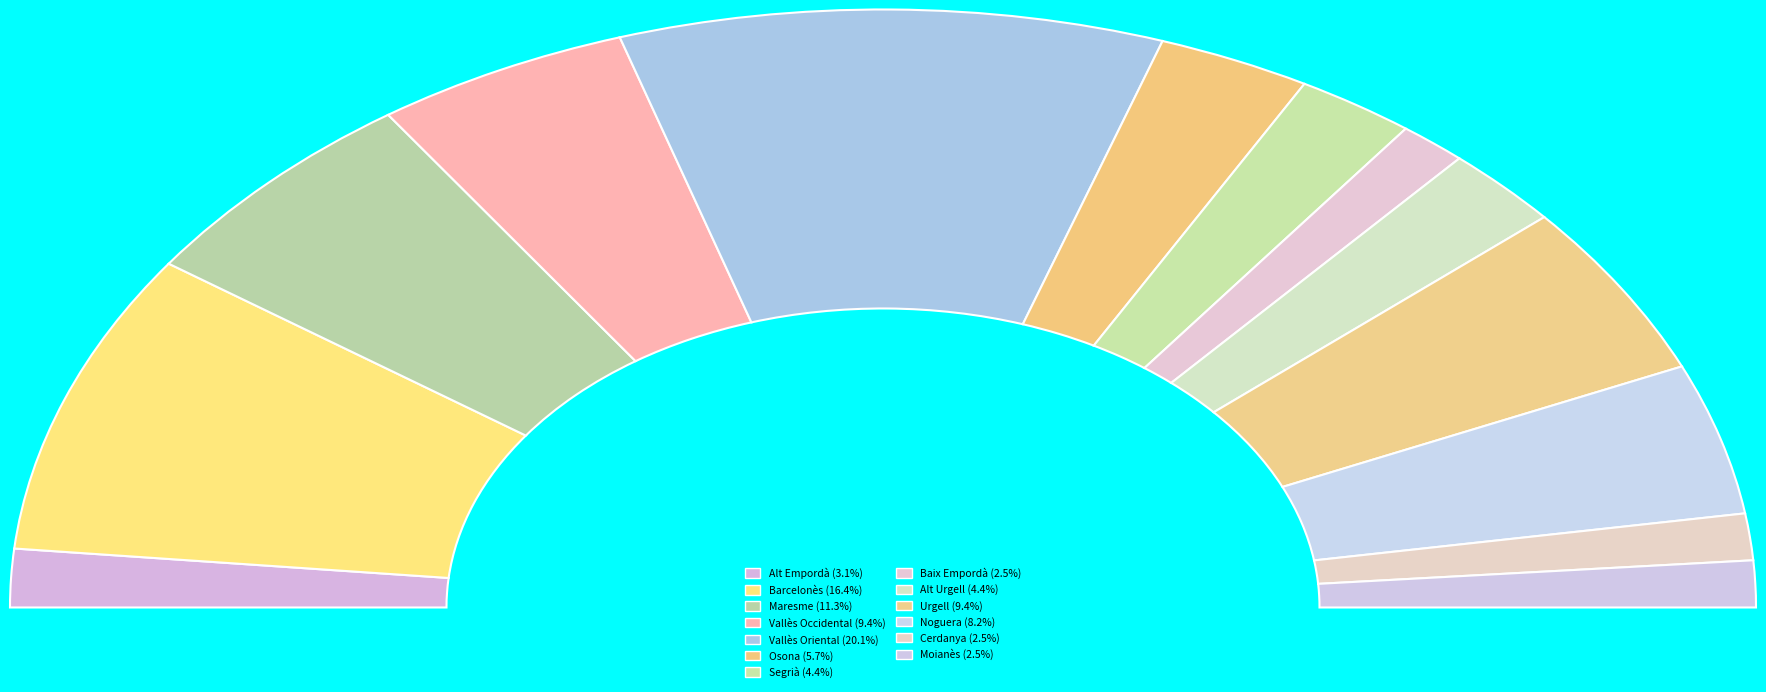

To the nearest percent, what portion does Urgell represent?

9%